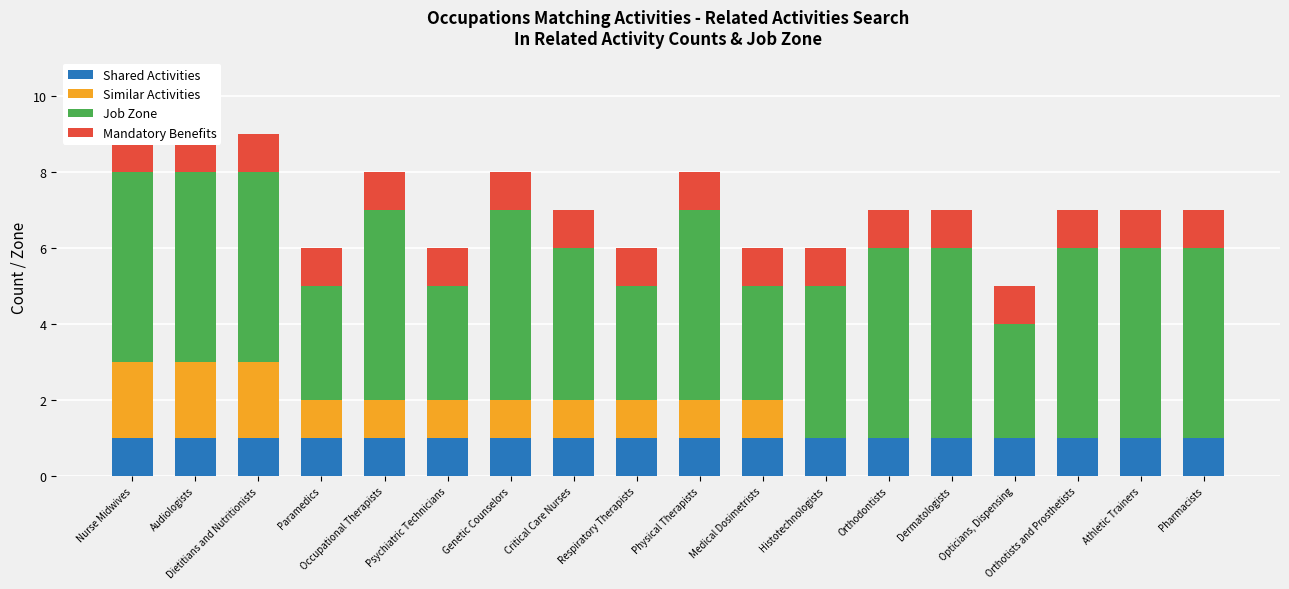

How many categories are shown in the chart?

18